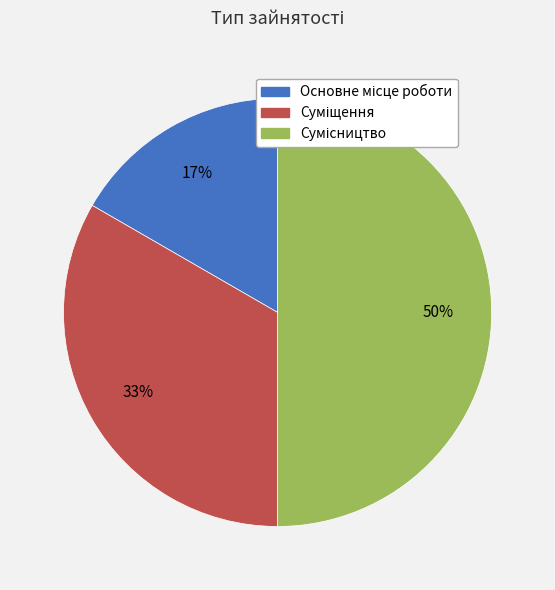

To the nearest percent, what is the average slice percentage?

33%